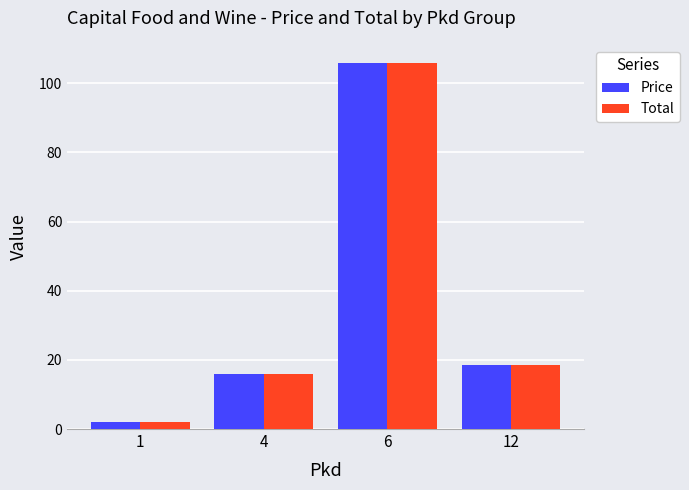

How many groups of bars are there?

4